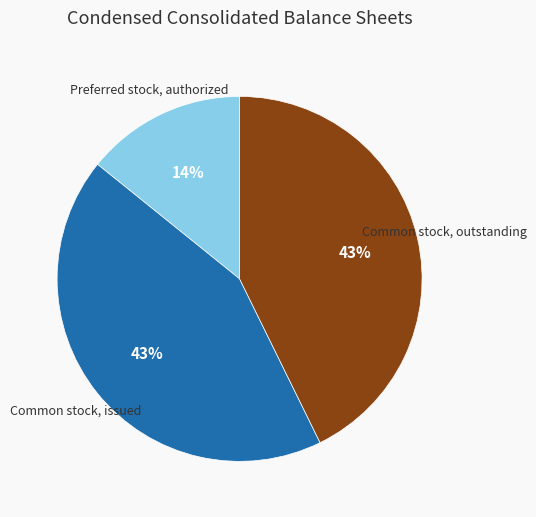

To the nearest percent, what is the combined percentage of Common stock, issued and Preferred stock, authorized?

57%